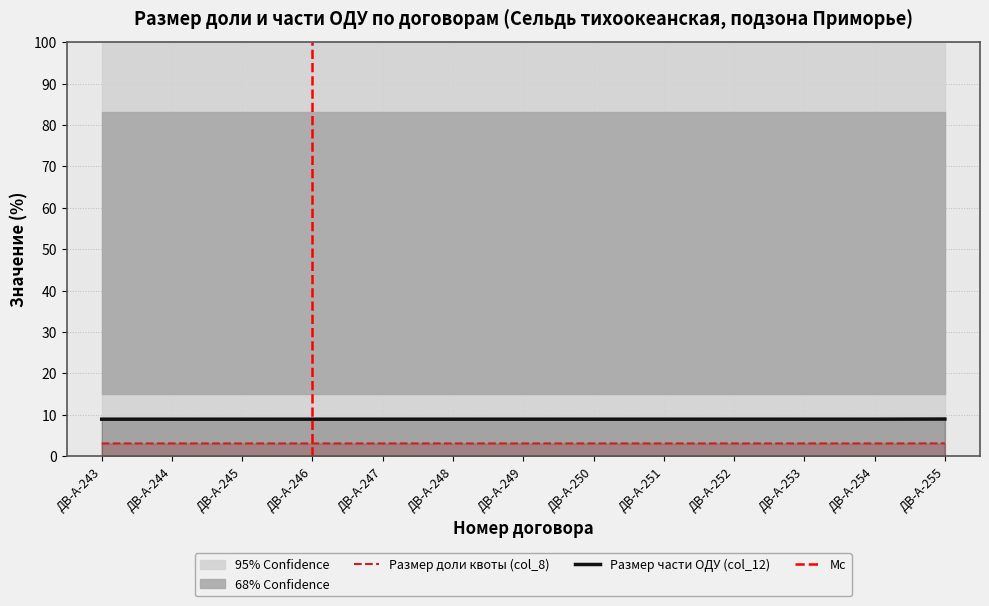

What is the sum of the Размер доли квоты (col_8) values at ДВ-А-254 and ДВ-А-244?

6.2